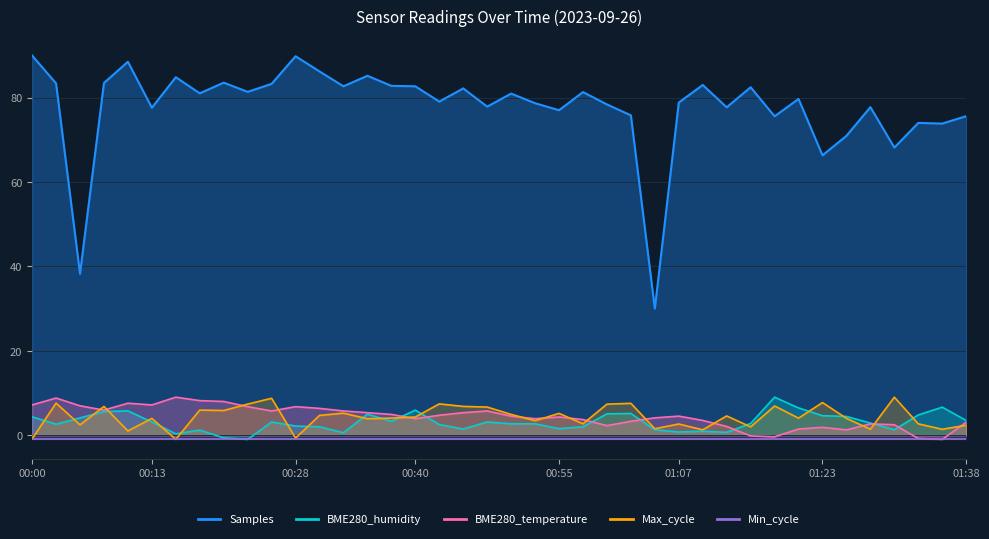

How many data points in Max_cycle are less than 4?

18